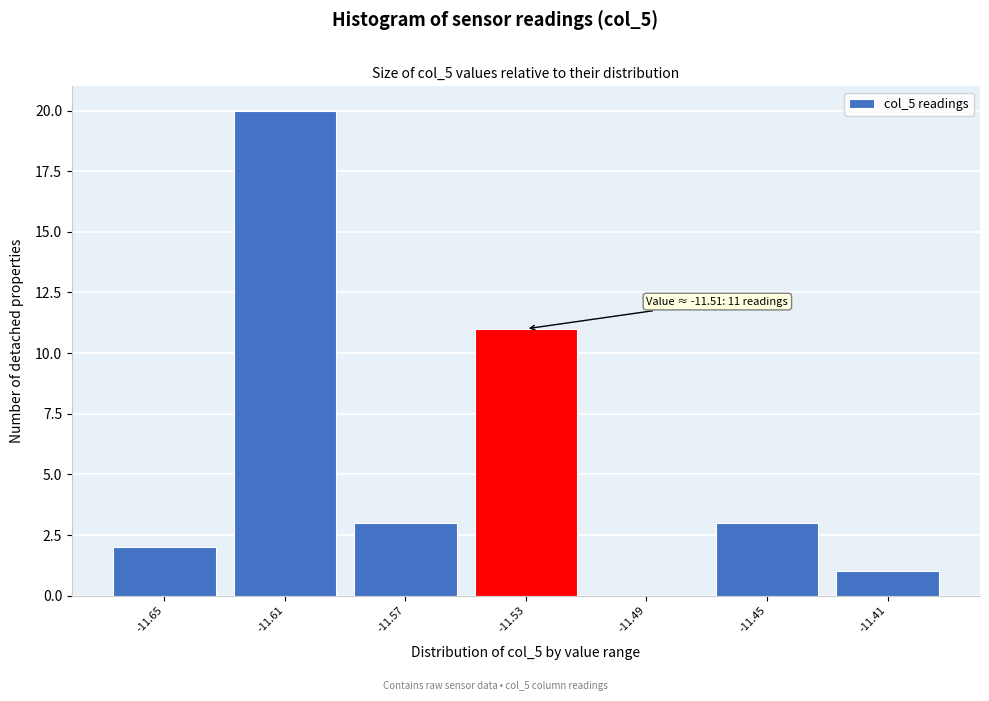

Reading left to right, transcribe all the data shown in this chart.

-11.65=2	-11.61=20	-11.57=3	-11.53=11	-11.49=0	-11.45=3	-11.41=1